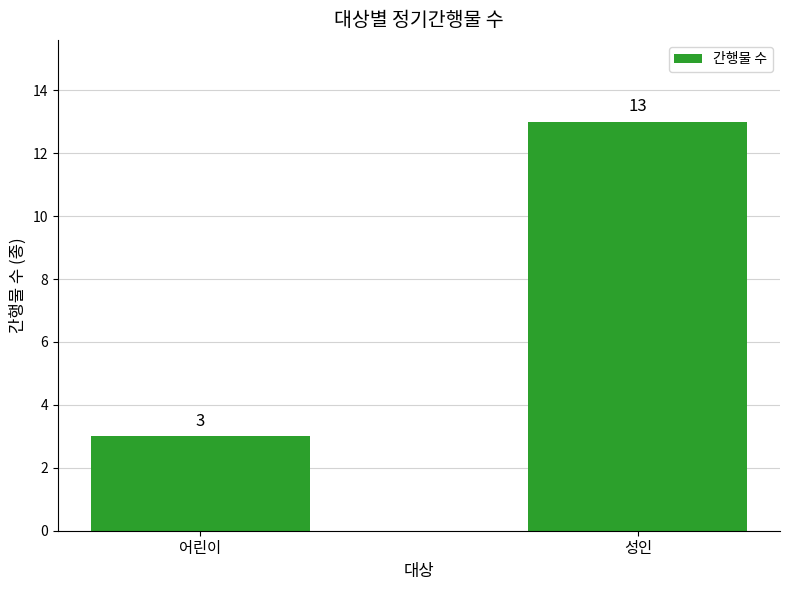

What is the change in value from 어린이 to 성인?

+10